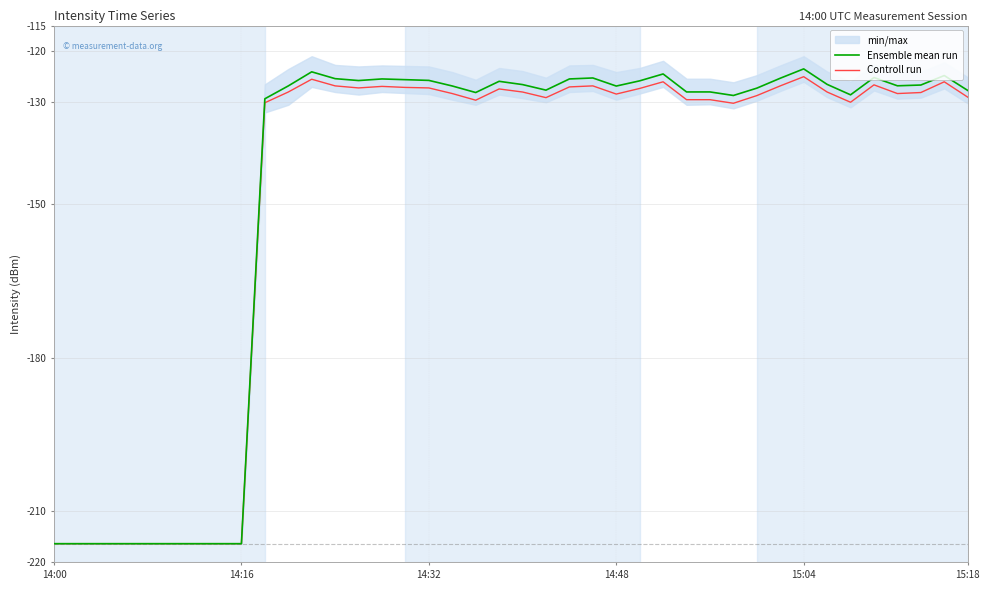

What is the maximum value for Controll run?

-125.0